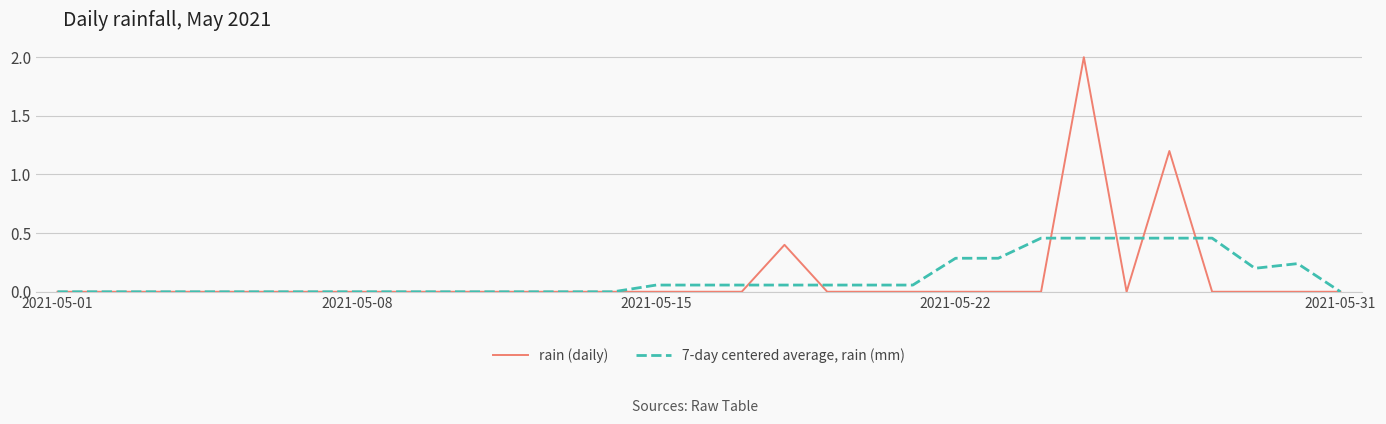

List the series in order of their peak value, highest first.

rain (daily), 7-day centered average, rain (mm)